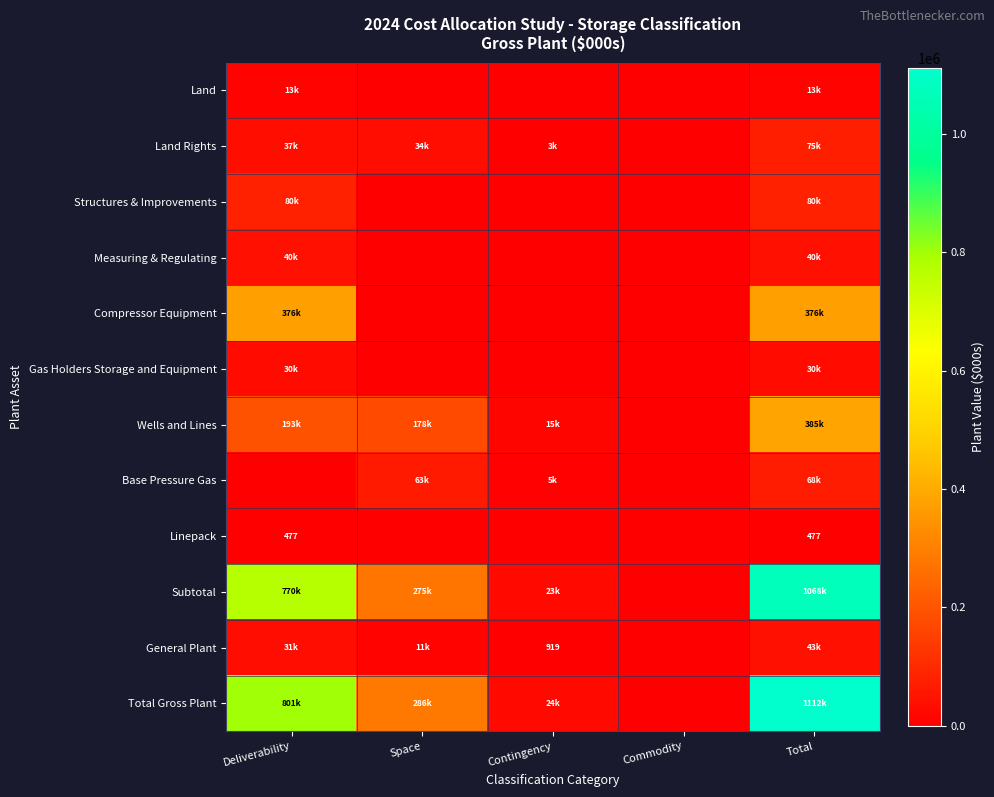

Which series has the widest spread of values?

Total Gross Plant